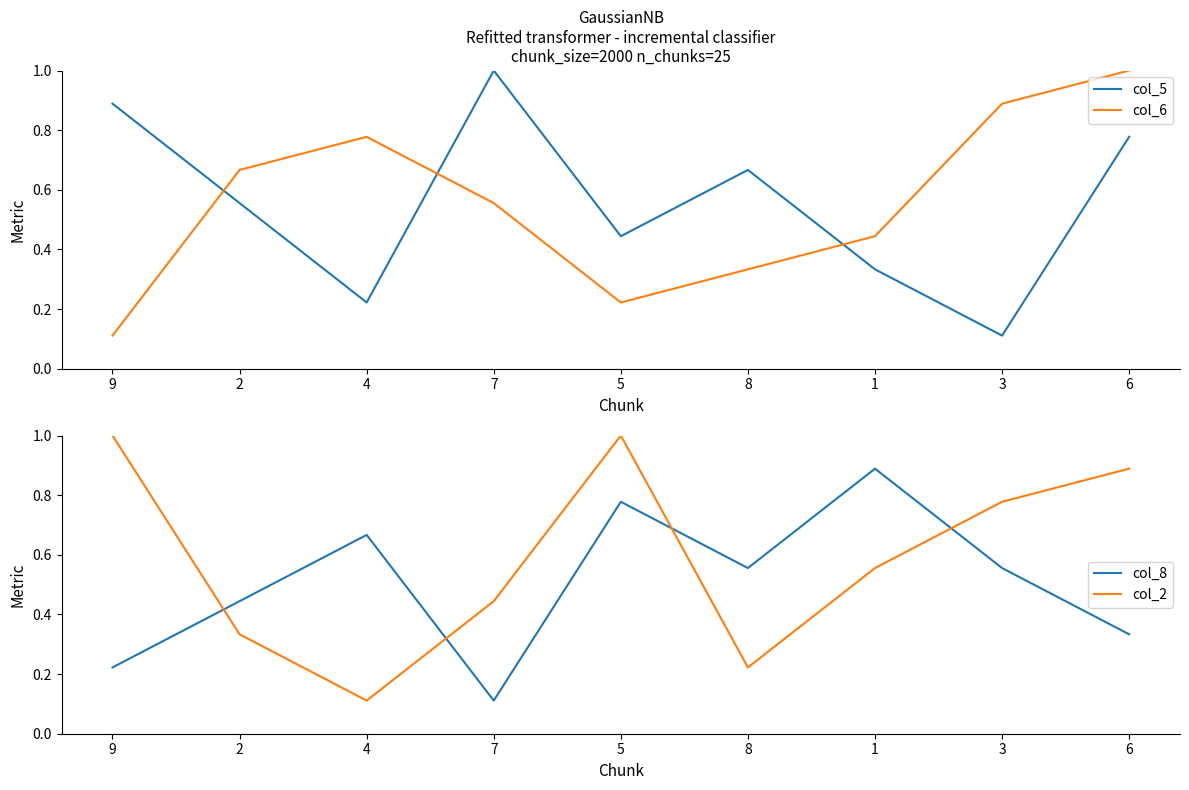

At which label is col_2 closest to 0?

4